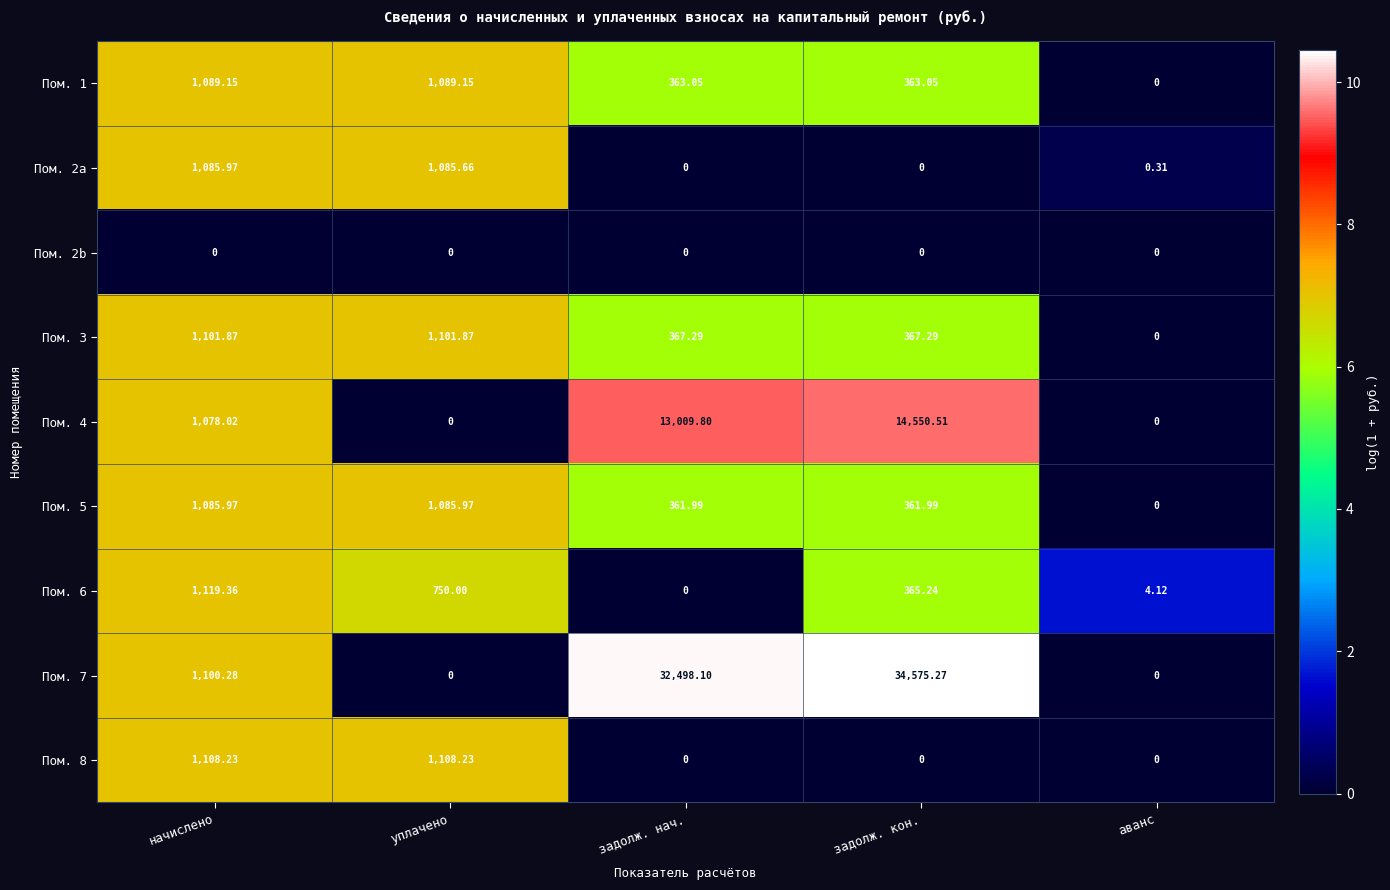

Count the number of categories in the chart.

5